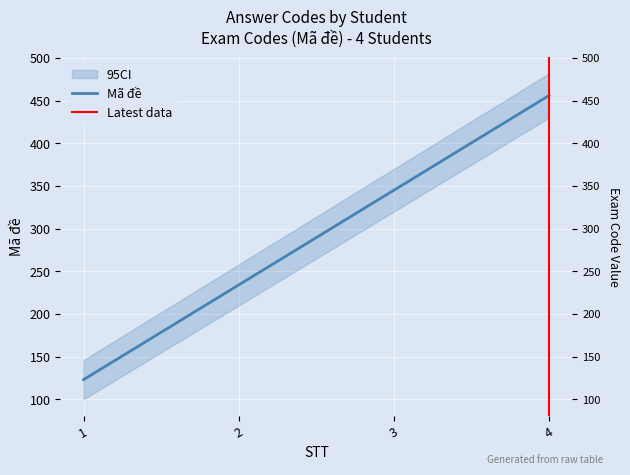

At which category does the chart reach its minimum across all series?

1